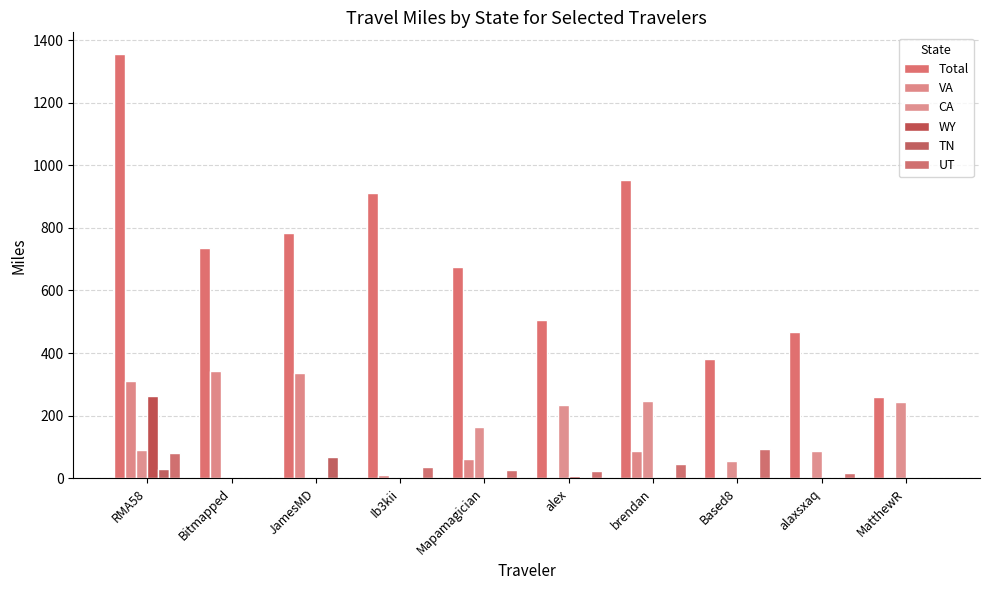

How many distinct data groups are displayed?

6